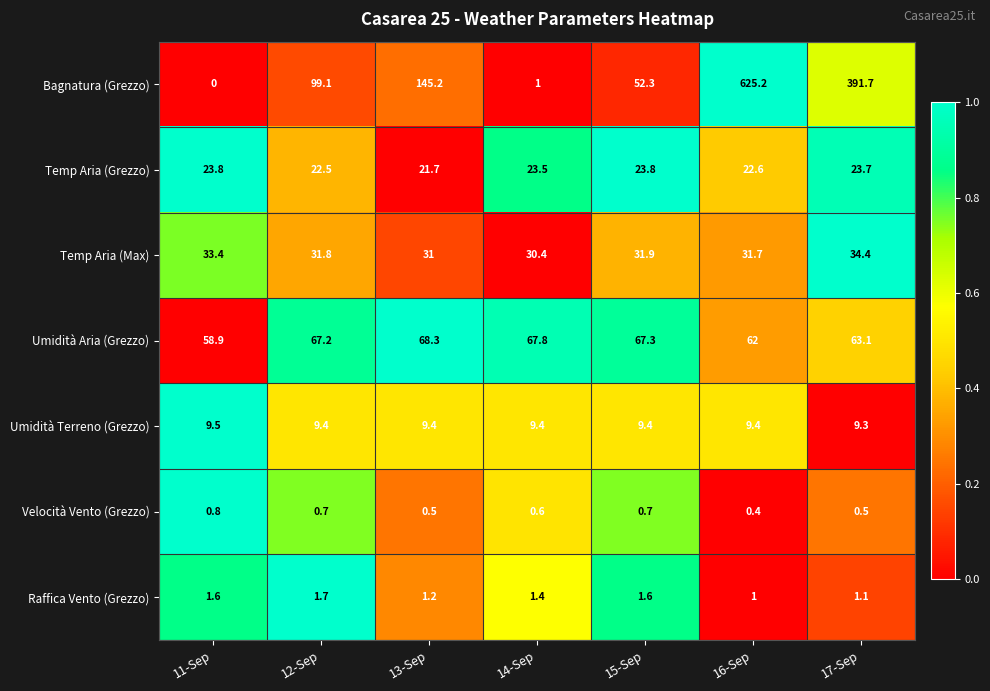

What is the difference between the Bagnatura (Grezzo) values at 15-Sep and 13-Sep?

92.9